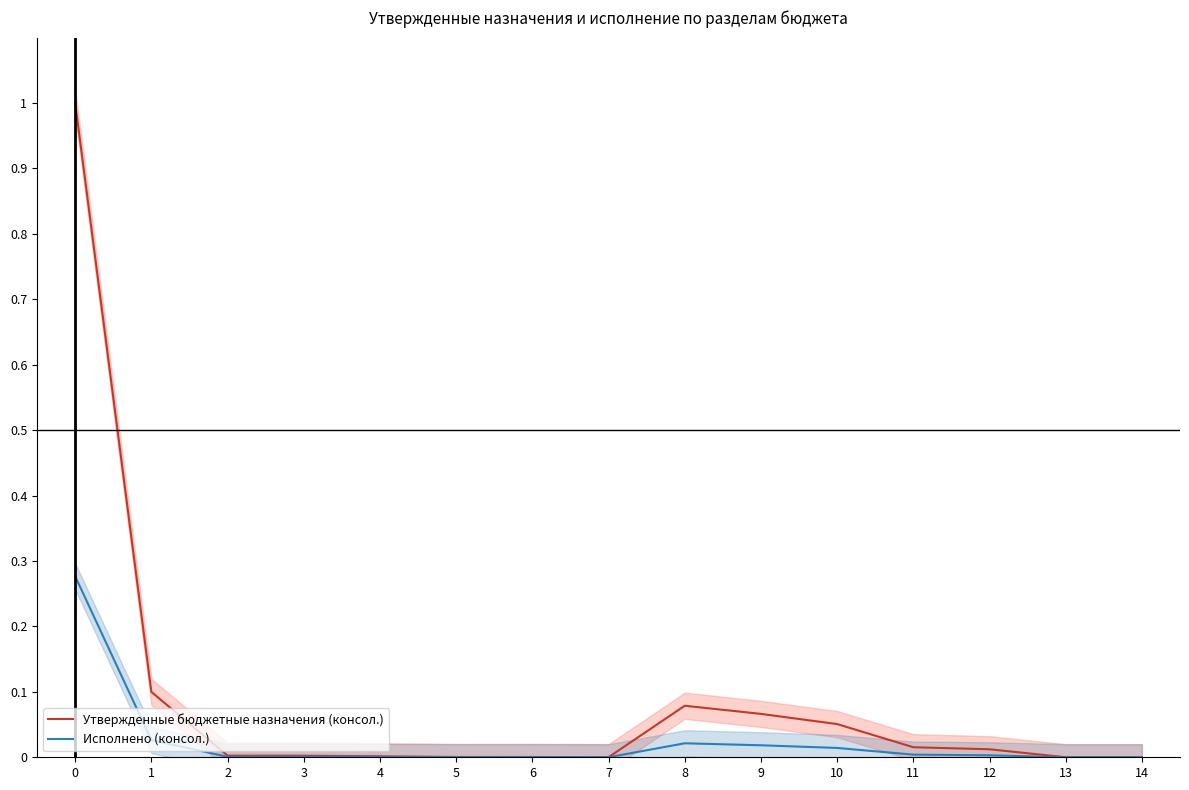

The value of Исполнено (консол.) at 0 is 0.3. True or false?

True